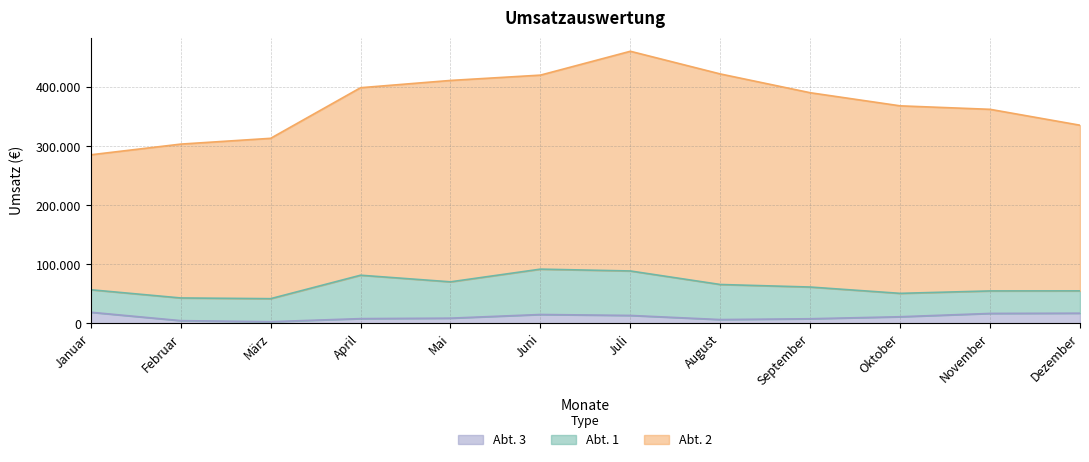

What is the difference between the highest and lowest values at März?

268500